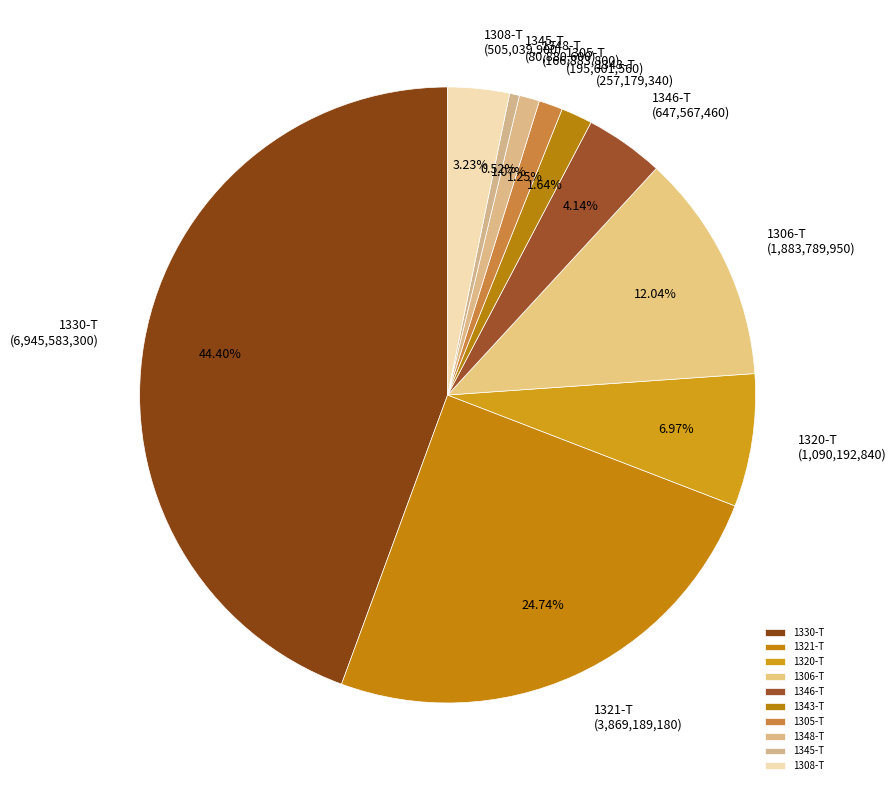

Is there any slice that represents more than half of the pie?

No